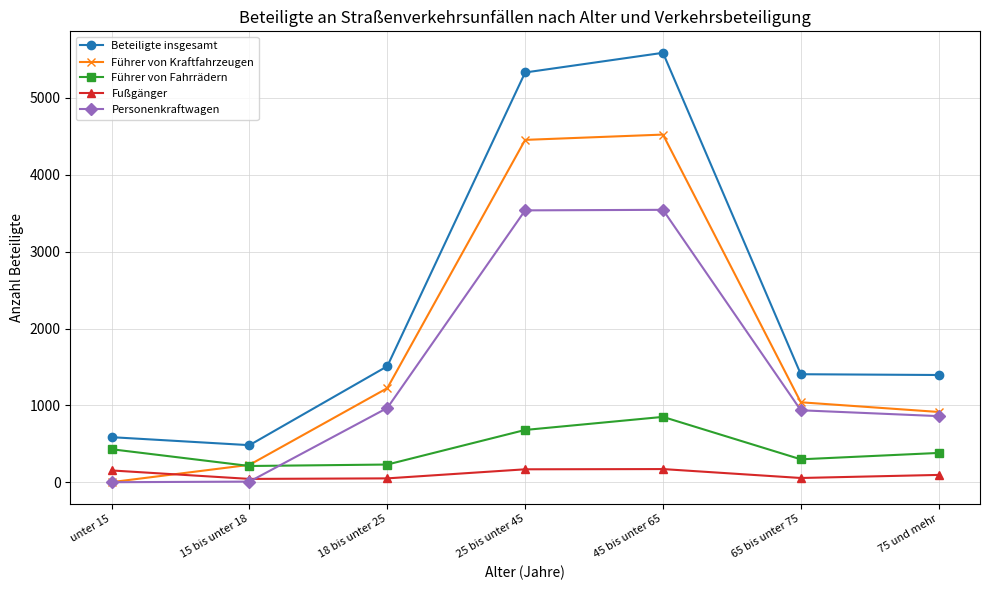

What is the maximum value shown in the chart?

5588